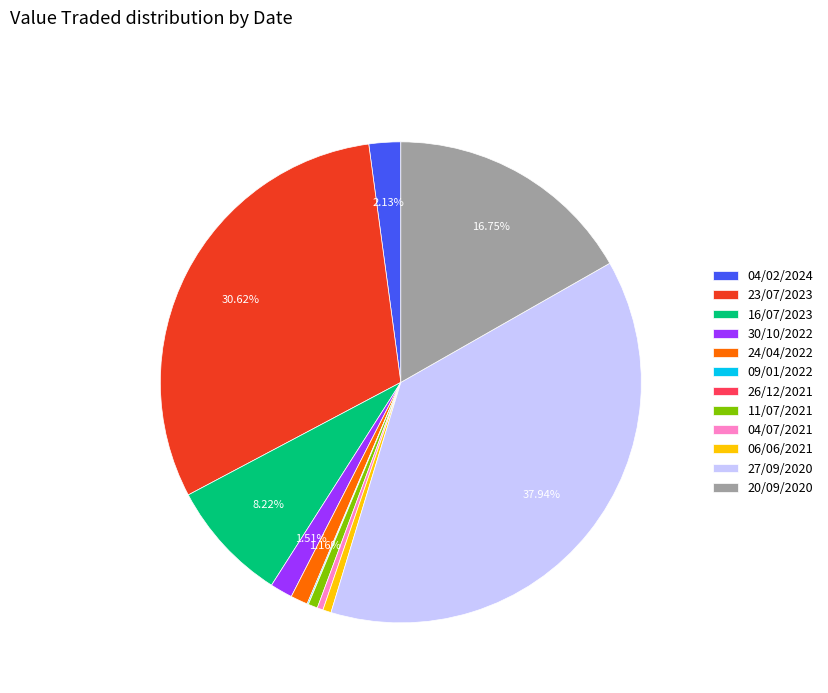

Does 04/07/2021 account for over 50% of the chart?

No